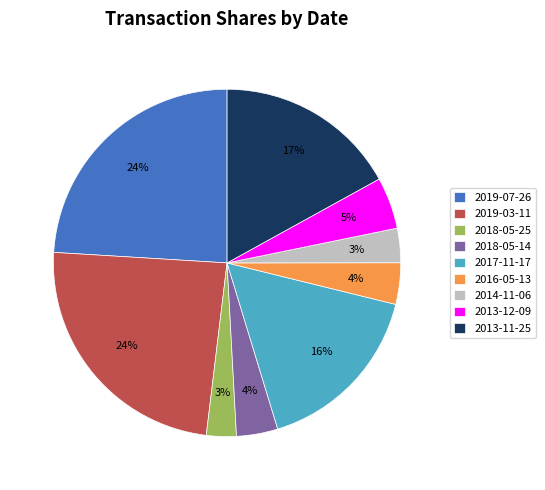

Is it true that 2018-05-25 is 3% of the pie?

True